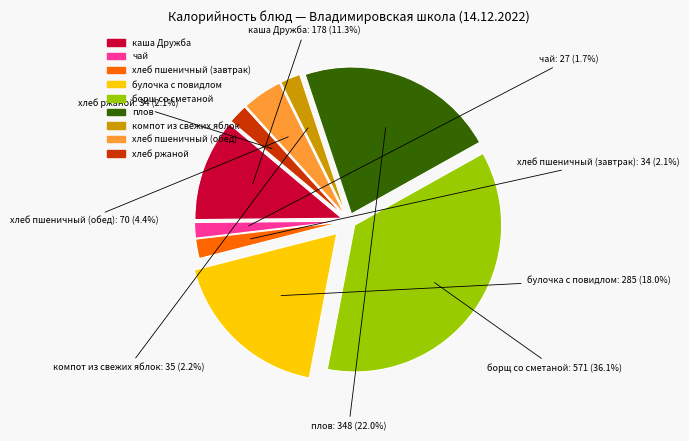

Is there any slice that represents more than half of the pie?

No